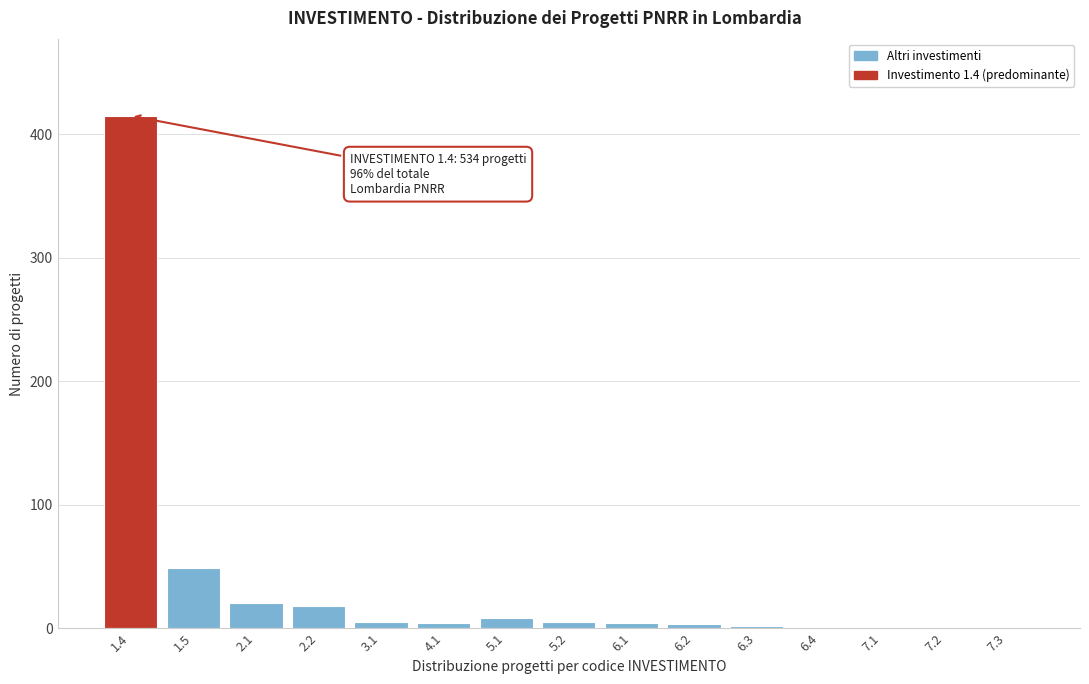

The value at 7.2 is 199. True or false?

False